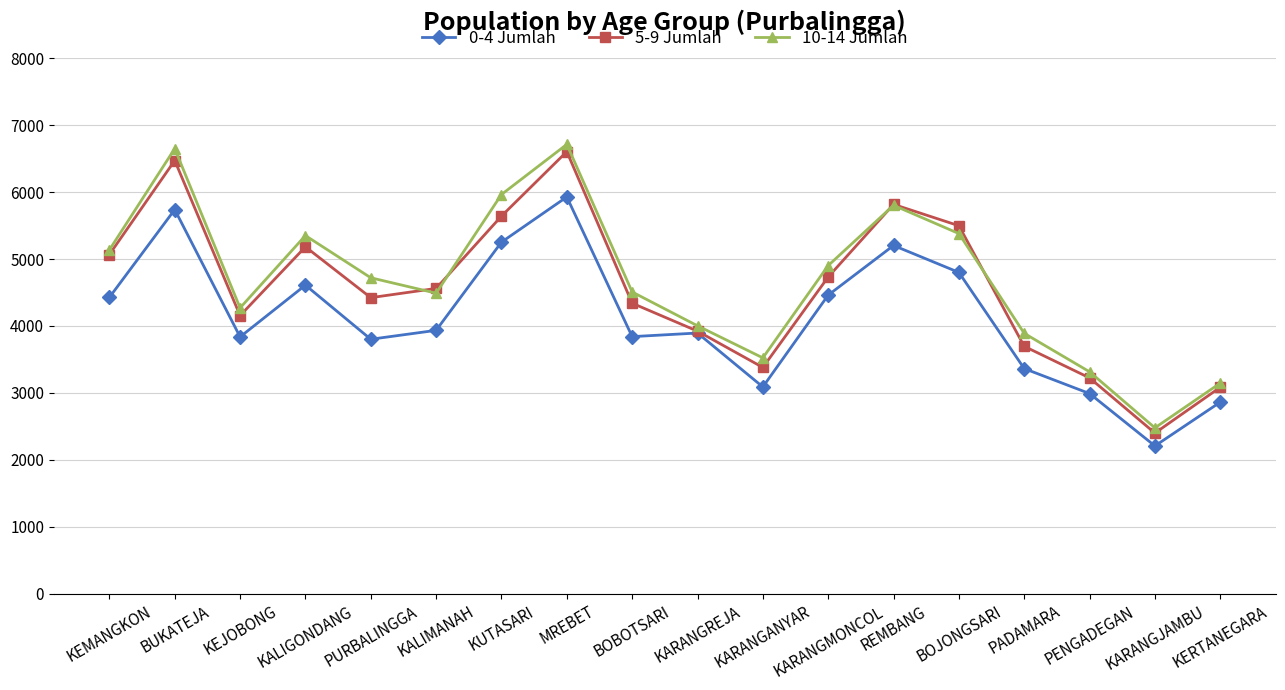

True or false: 10-14 Jumlah has more than 2 interior local peaks.

True